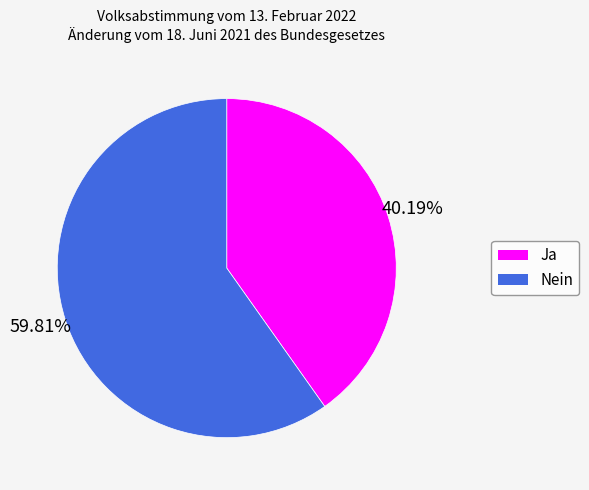

Rank the categories by value from lowest to highest.

Ja, Nein